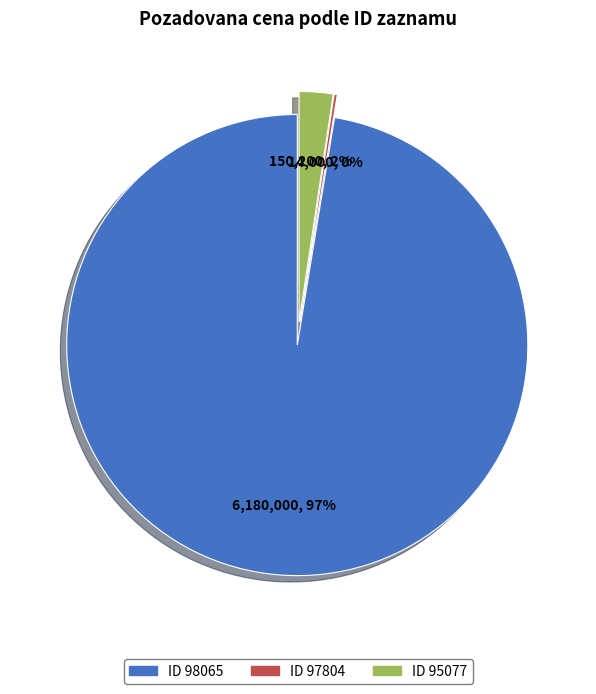

Does any single category account for the majority?

Yes